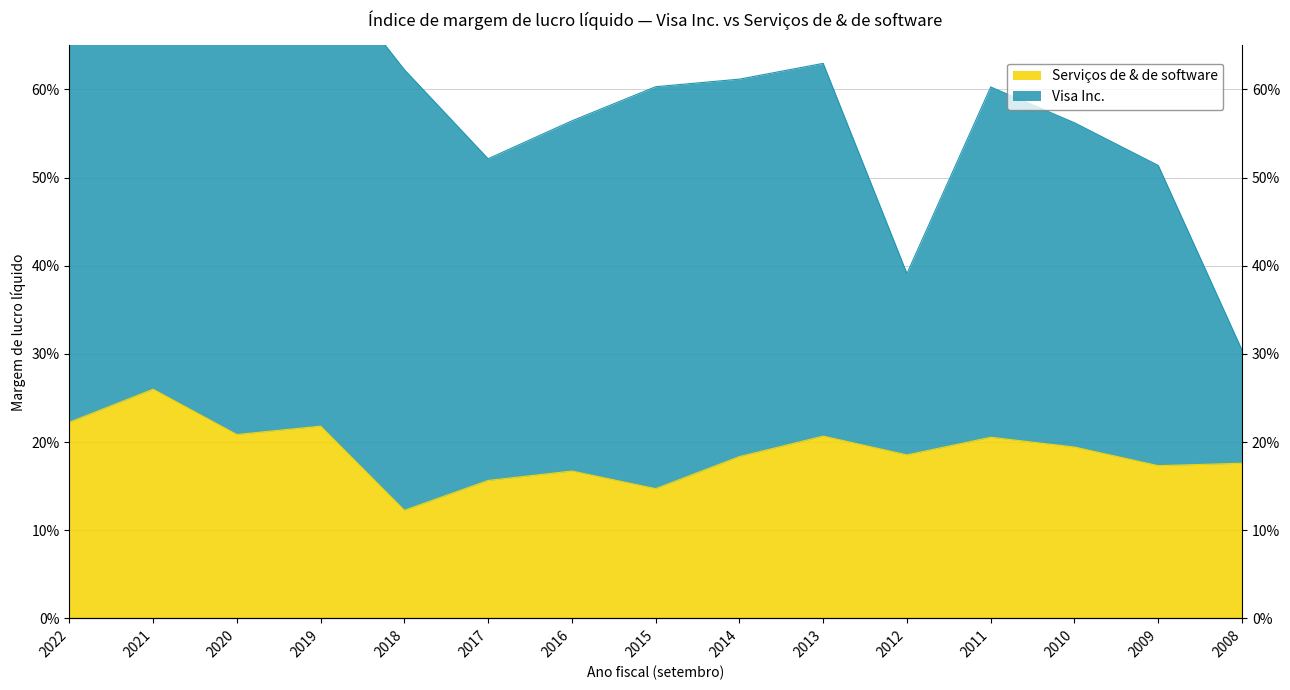

What is the difference between the second highest and second lowest values?

0.1